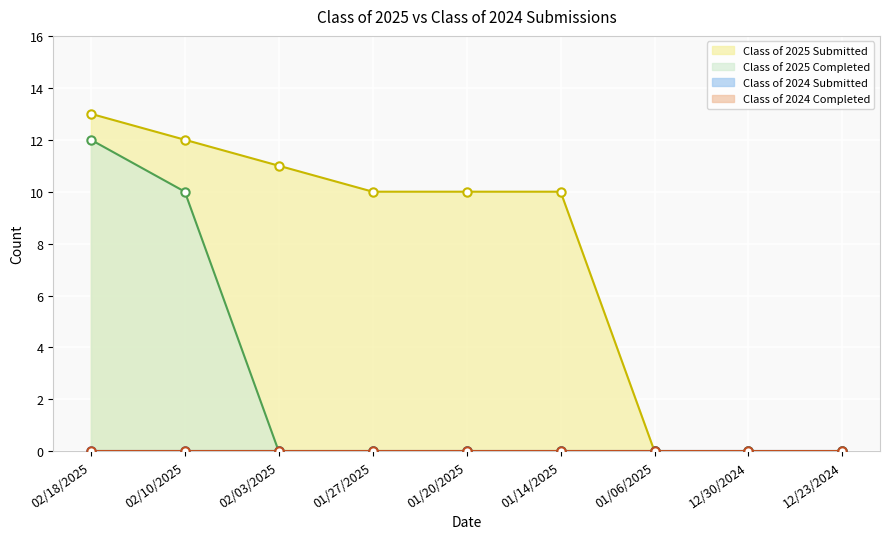

Is it true that Class of 2025 Submitted equals 11 at 02/03/2025?

True